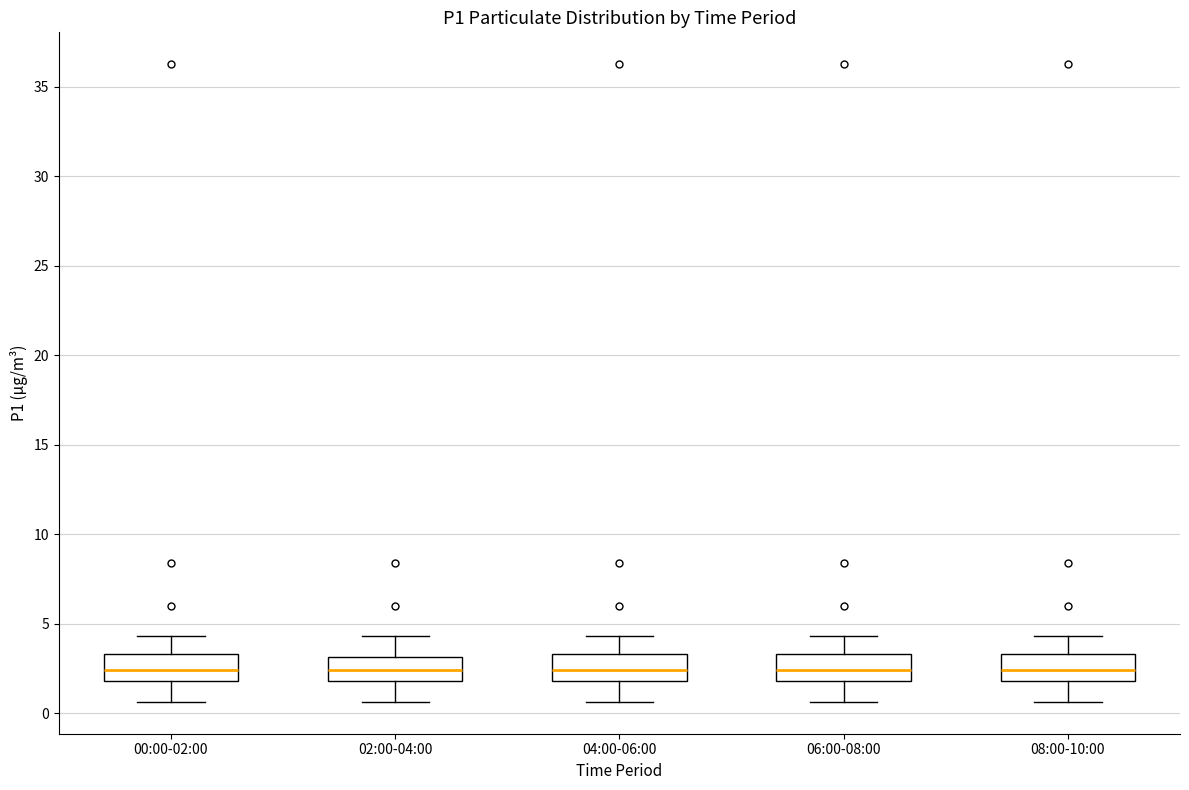

Reading left to right, transcribe this box plot: for each box, give where its median line is, the range the box spans, and where its two whiskers end, as read against the y-axis. The values are not printed on the chart, so give them approximately, as read against the axis.

00:00-02:00: median 2.5, box 2.0 to 3.5, whiskers 0.5 to 4.5
02:00-04:00: median 2.5, box 2.0 to 3.0, whiskers 0.5 to 4.5
04:00-06:00: median 2.5, box 2.0 to 3.5, whiskers 0.5 to 4.5
06:00-08:00: median 2.5, box 2.0 to 3.5, whiskers 0.5 to 4.5
08:00-10:00: median 2.5, box 2.0 to 3.5, whiskers 0.5 to 4.5